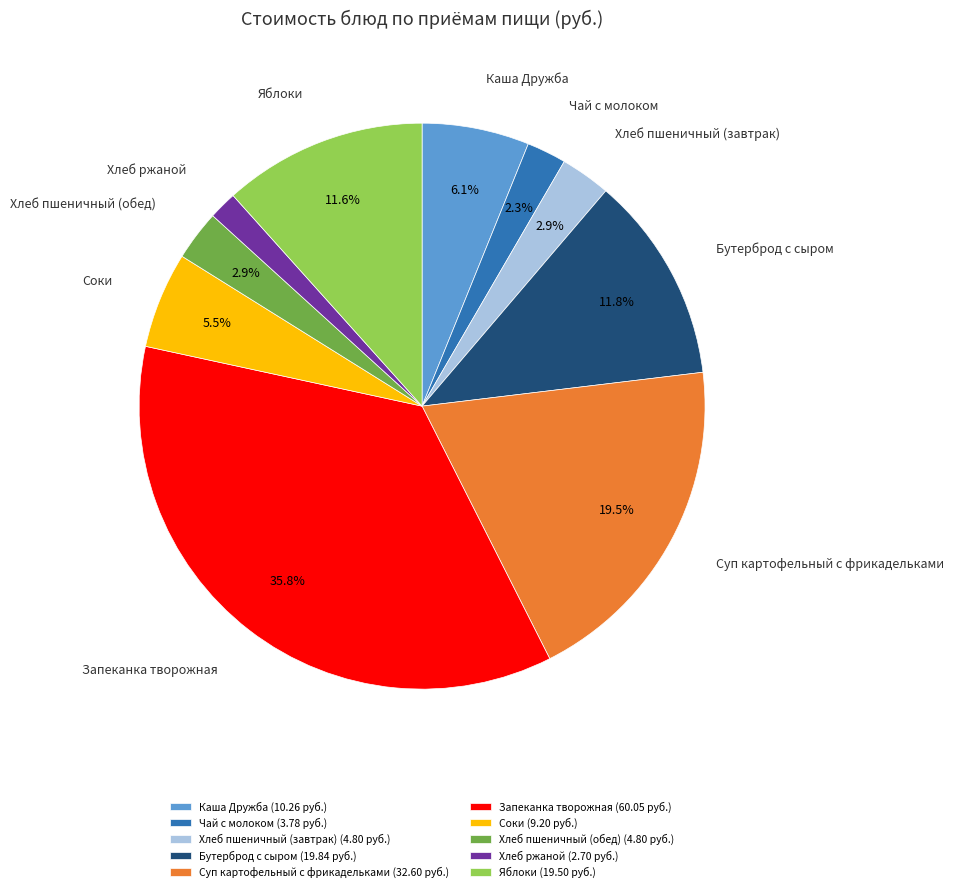

Do Хлеб пшеничный (завтрак) and Чай с молоком together represent more than half of the pie?

No